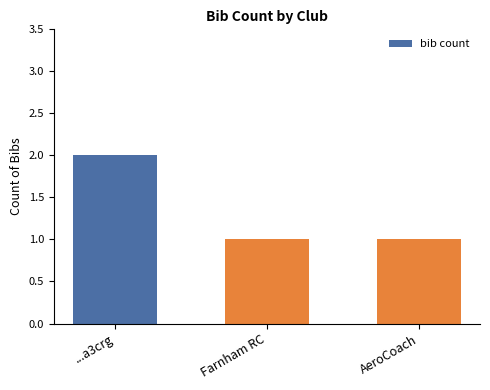

What is the ratio of the value at Farnham RC to the value at AeroCoach?

1.0